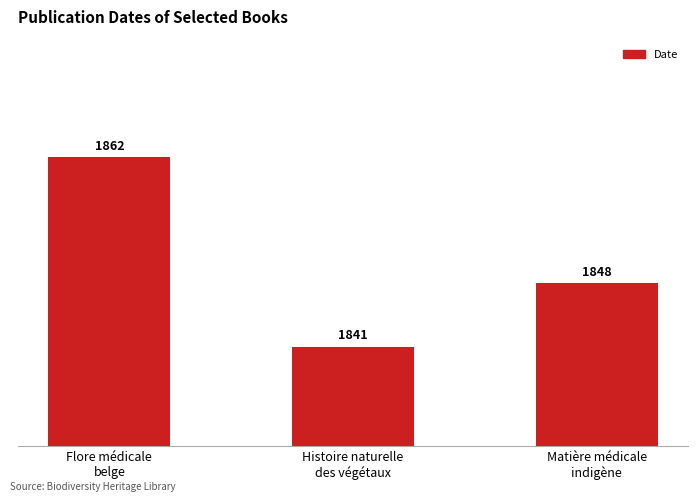

The value at Matière médicale
indigène is 1848. True or false?

True